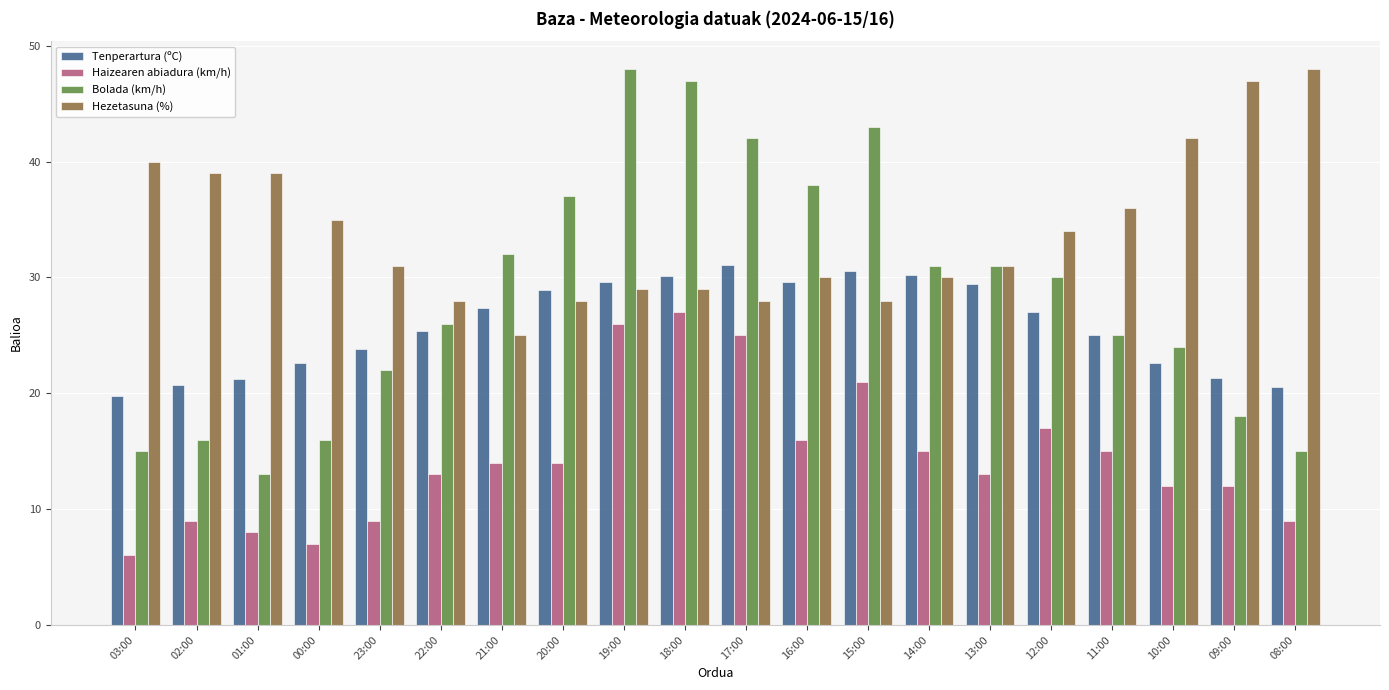

What is the sum of the Haizearen abiadura (km/h) values at 01:00 and 20:00?

22.0